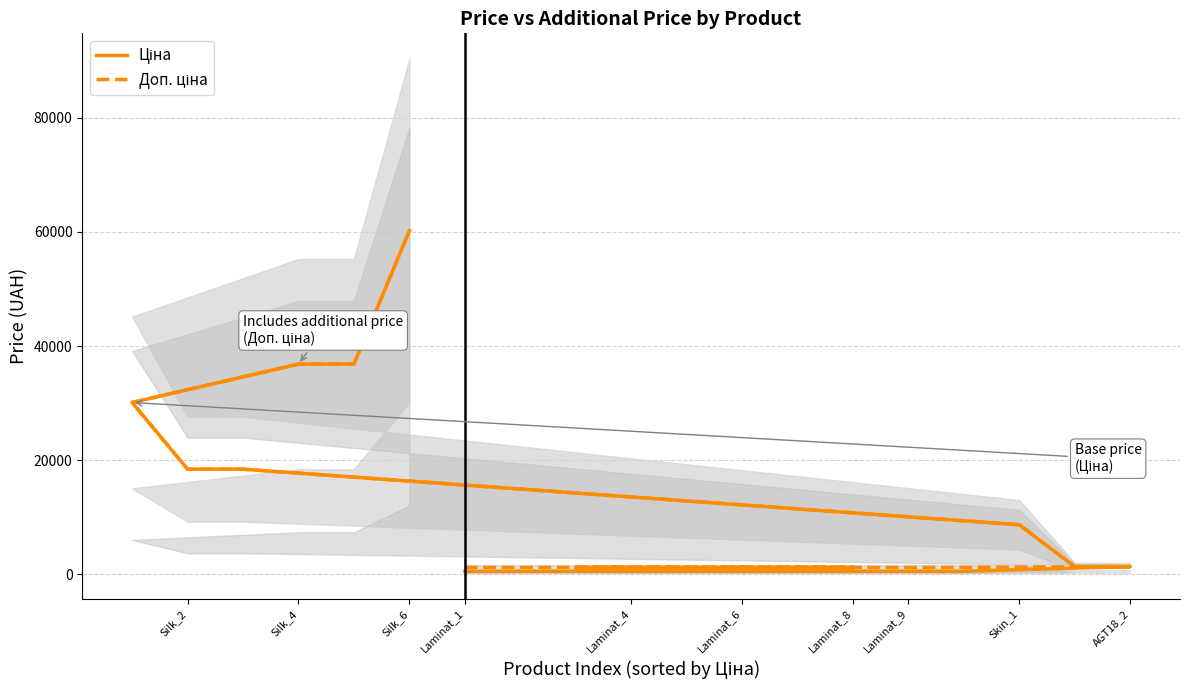

Is it true that Доп. ціна equals 1210.7 at Laminat_1?

True